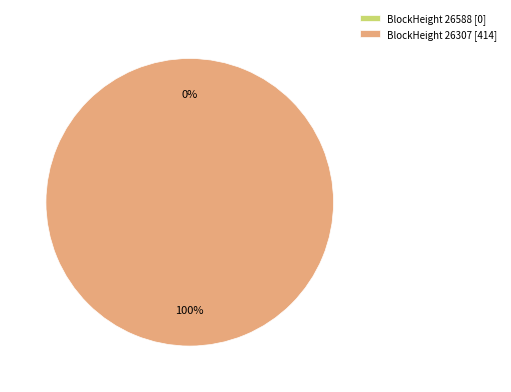

The 26307 slice represents 100% of the pie. True or false?

True